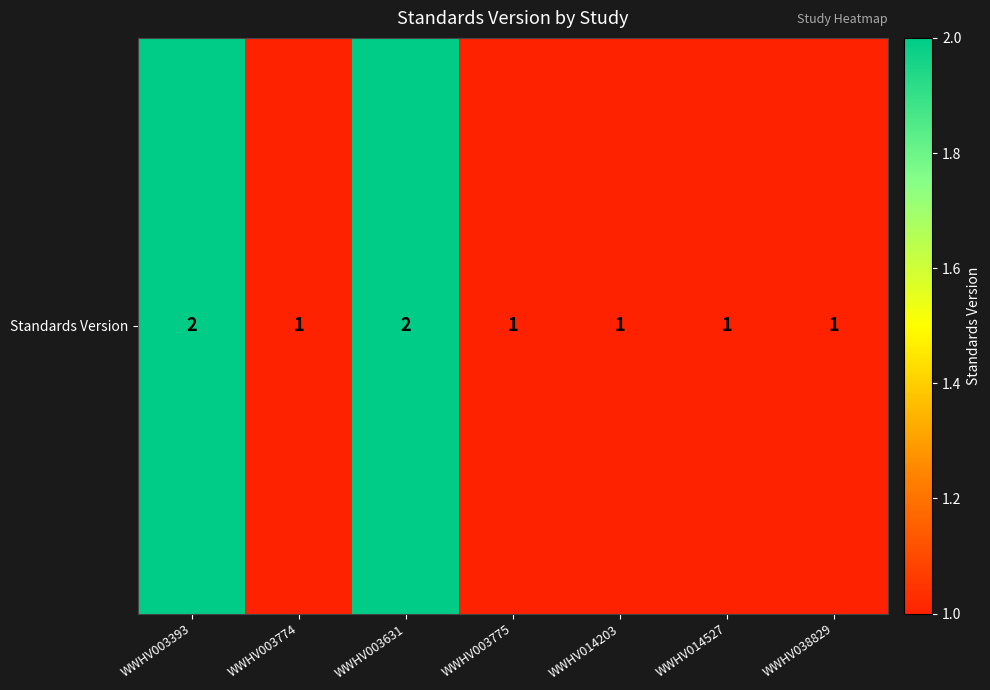

What is the minimum value shown in the chart?

1